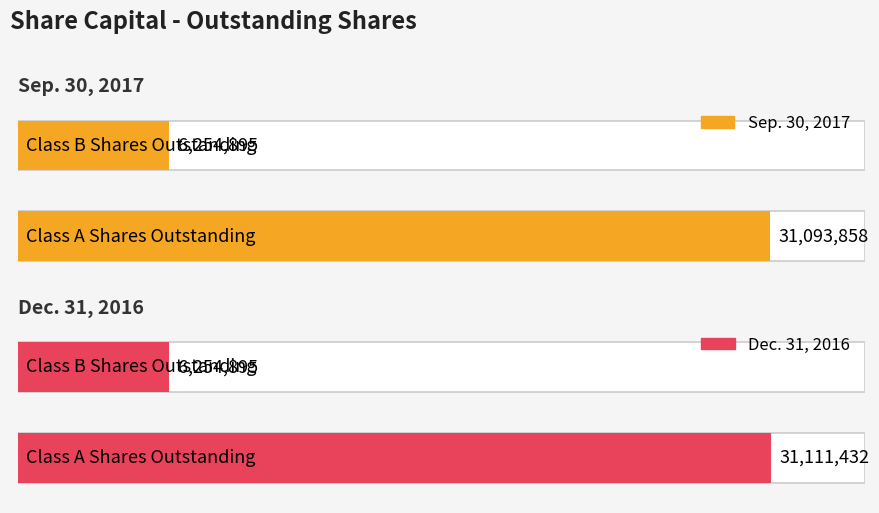

Which category has the lowest value across all series?

Class B Shares Outstanding